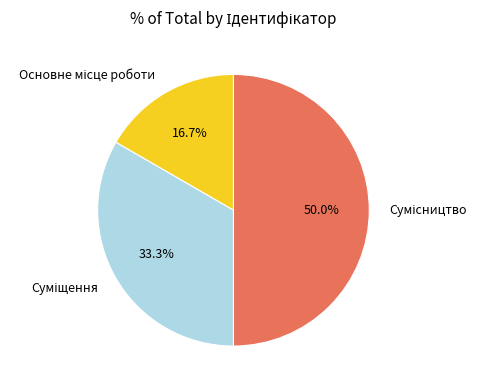

Which slice is the largest?

Сумісництво